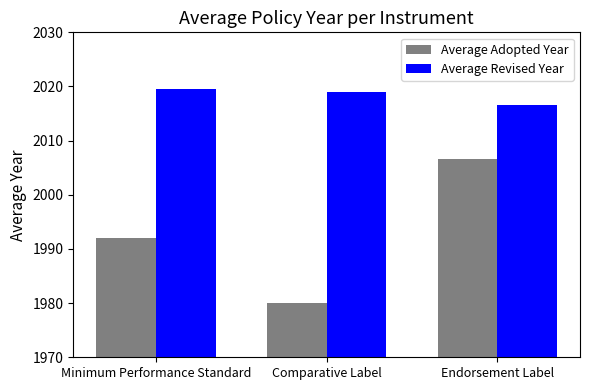

Reading left to right, what are all the values shown in this chart?

Average Adopted Year: Minimum Performance Standard=1992.0	Comparative Label=1980.0	Endorsement Label=2006.5
Average Revised Year: Minimum Performance Standard=2019.5	Comparative Label=2019.0	Endorsement Label=2016.7